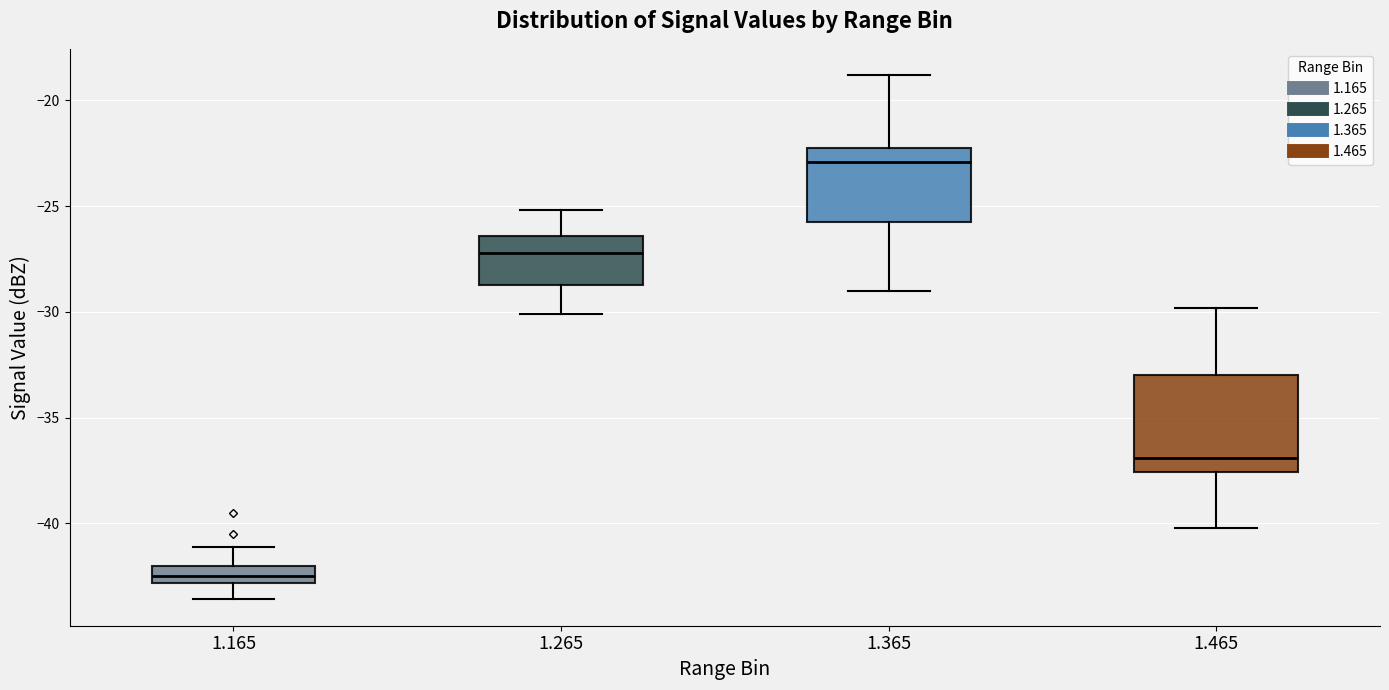

Reading left to right, read every box against the y-axis: the position of its median line, the range the box covers, and the ends of its whiskers. The values are not printed on the chart, so give them approximately, as read against the axis.

1.165: median -42.5, box -43.0 to -42.0, whiskers -43.5 to -41.0
1.265: median -27.0, box -28.5 to -26.5, whiskers -30.0 to -25.0
1.365: median -23.0, box -25.5 to -22.0, whiskers -29.0 to -19.0
1.465: median -37.0, box -37.5 to -33.0, whiskers -40.0 to -30.0